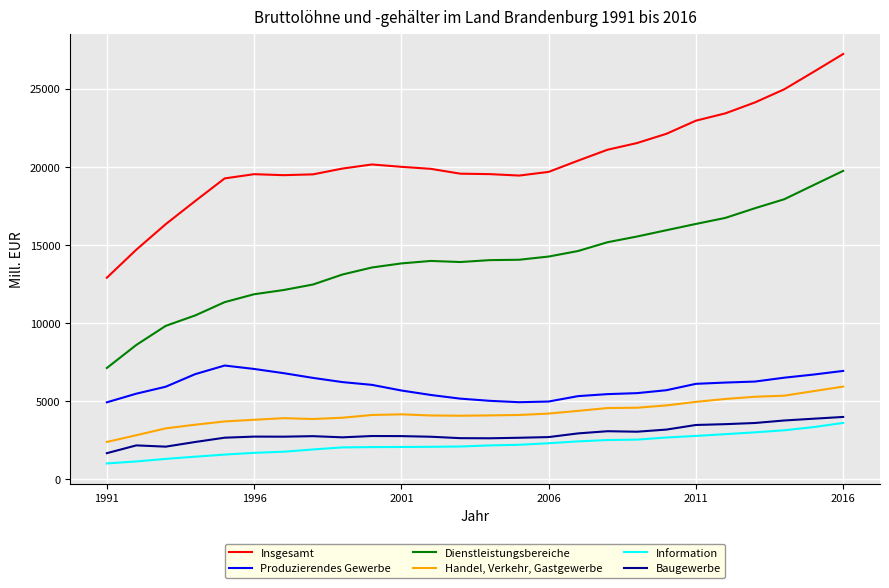

What is the difference between the maximum and minimum values in the Information series?

2595.3